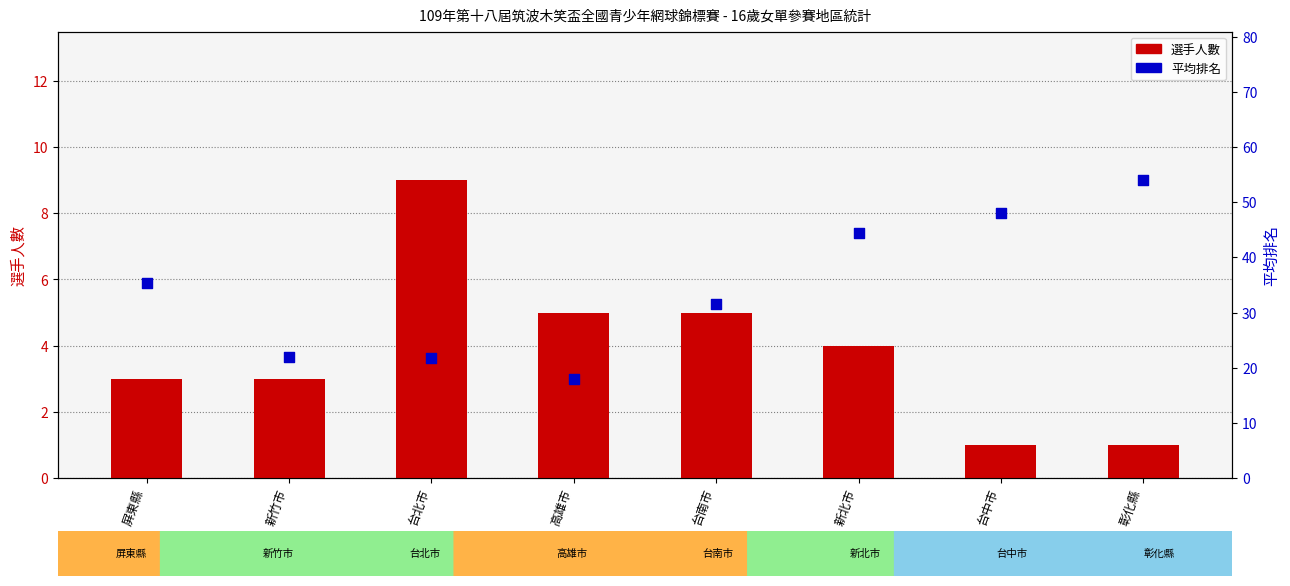

At which category is the sum across all series the highest?

彰化縣